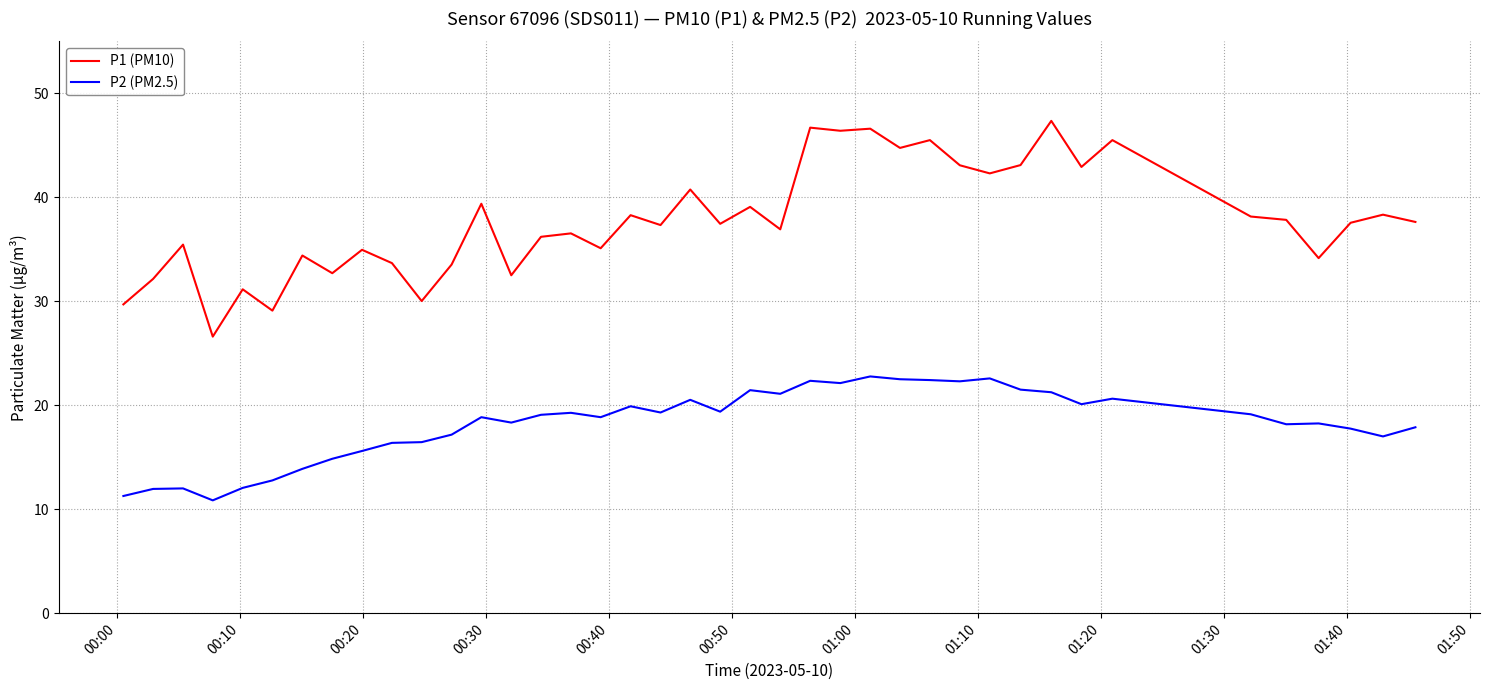

What is the lowest value of the P1 (PM10) series?

26.6